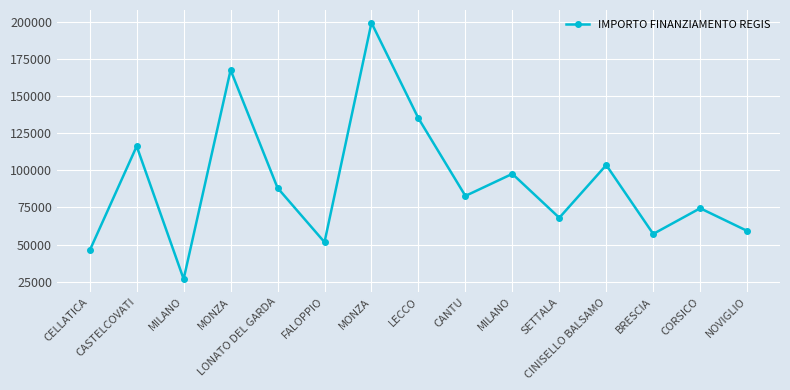

Reading left to right, list all the values displayed in this chart.

46044.5	116324.6	26730.0	167724.8	88213.8	51620.1	199567.7	135157.2	82798.6	97694.9	68057.8	103619.9	57160.7	74486.0	59229.0